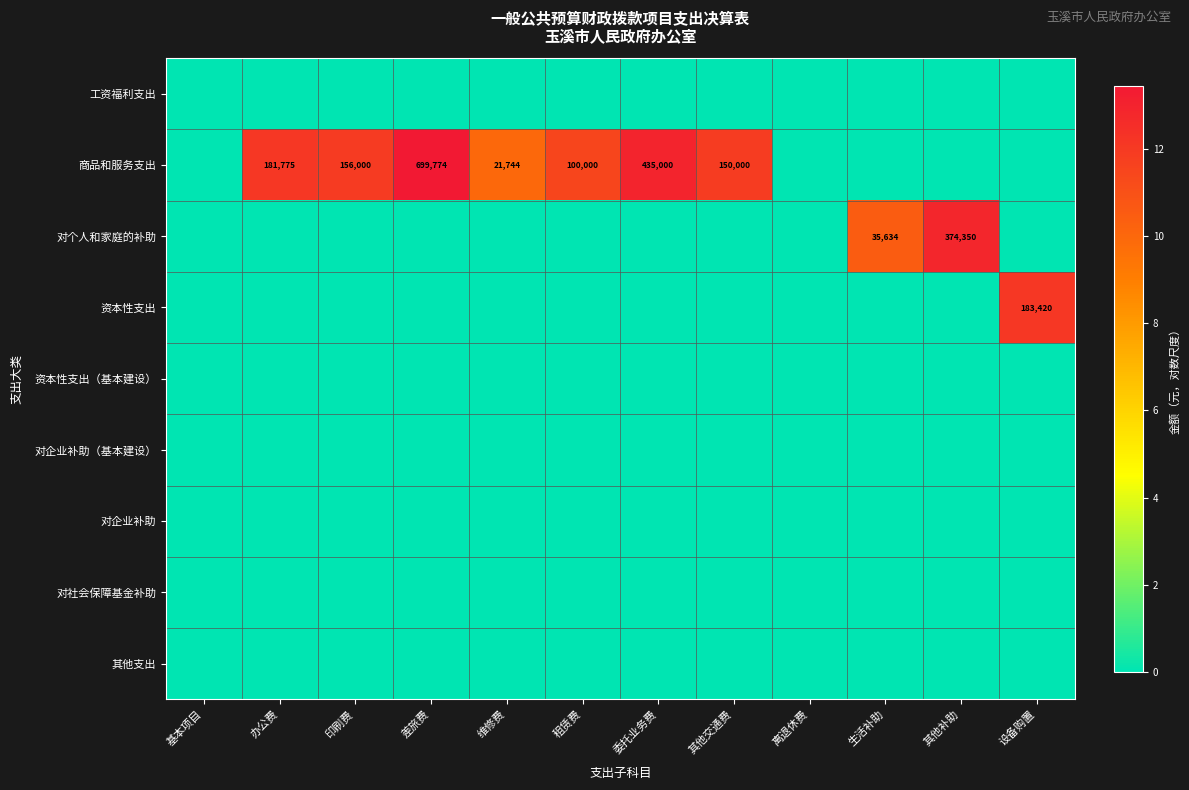

True or false: 商品和服务支出 has a value of 156000 at 印刷费.

True